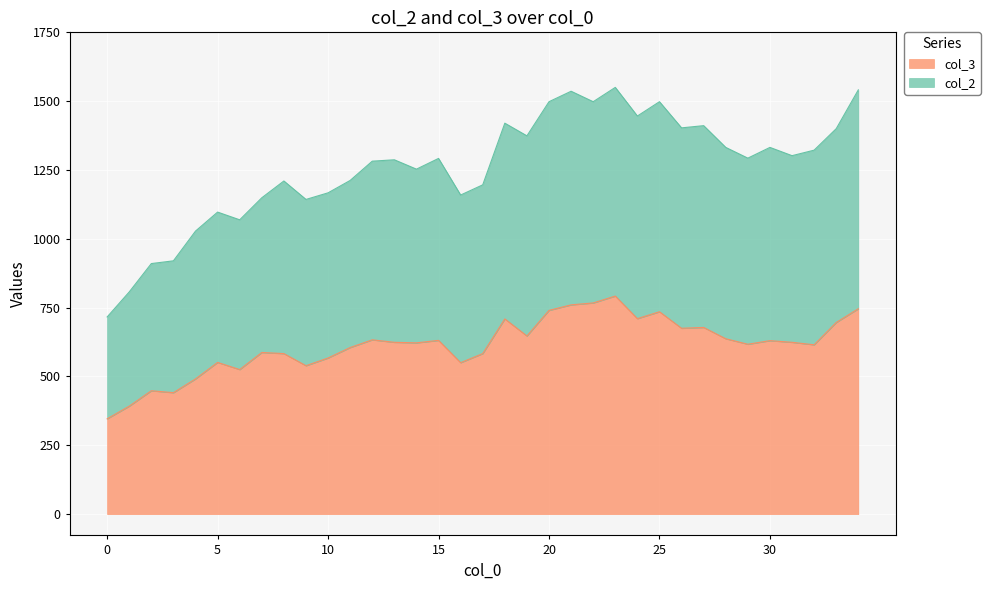

List the series in order of their peak value, highest first.

col_2, col_3